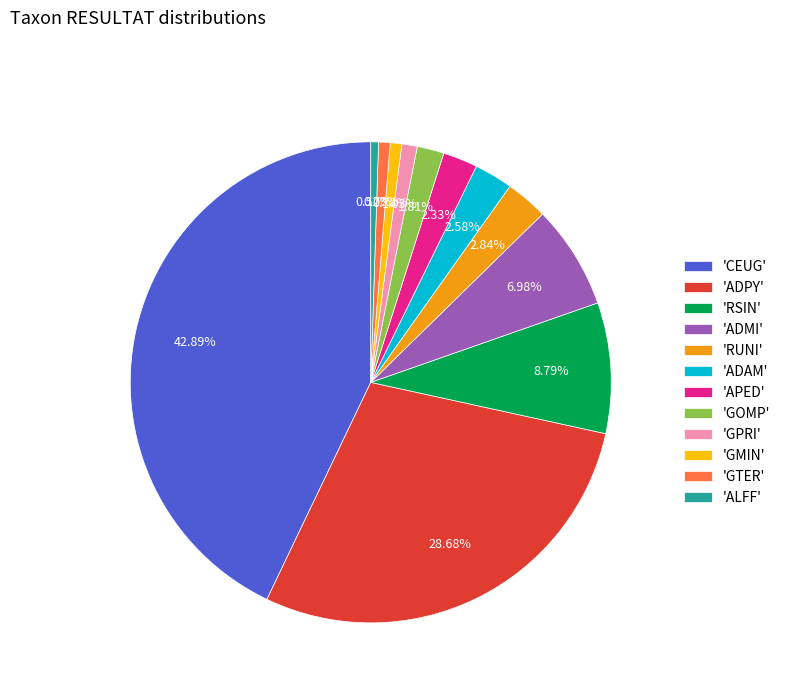

Approximately how many times larger is the value at 'ALFF' compared to 'GOMP'?

0.3